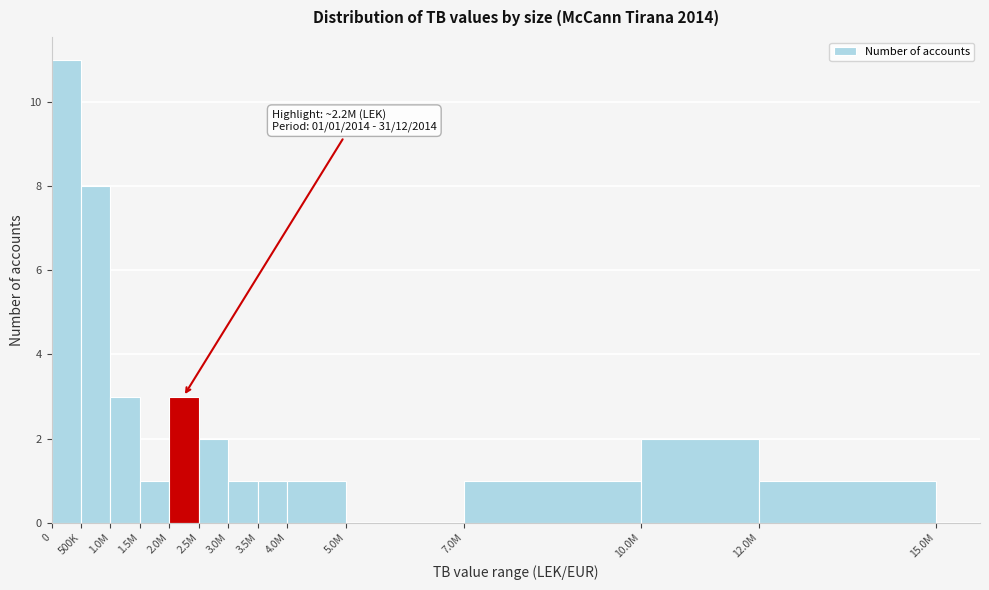

Reading left to right, list all the values displayed in this chart.

0=11	500K=8	1.0M=3	1.5M=1	2.0M=3	2.5M=2	3.0M=1	3.5M=1	4.0M=1	5.0M=0	7.0M=1	10.0M=2	12.0M=1